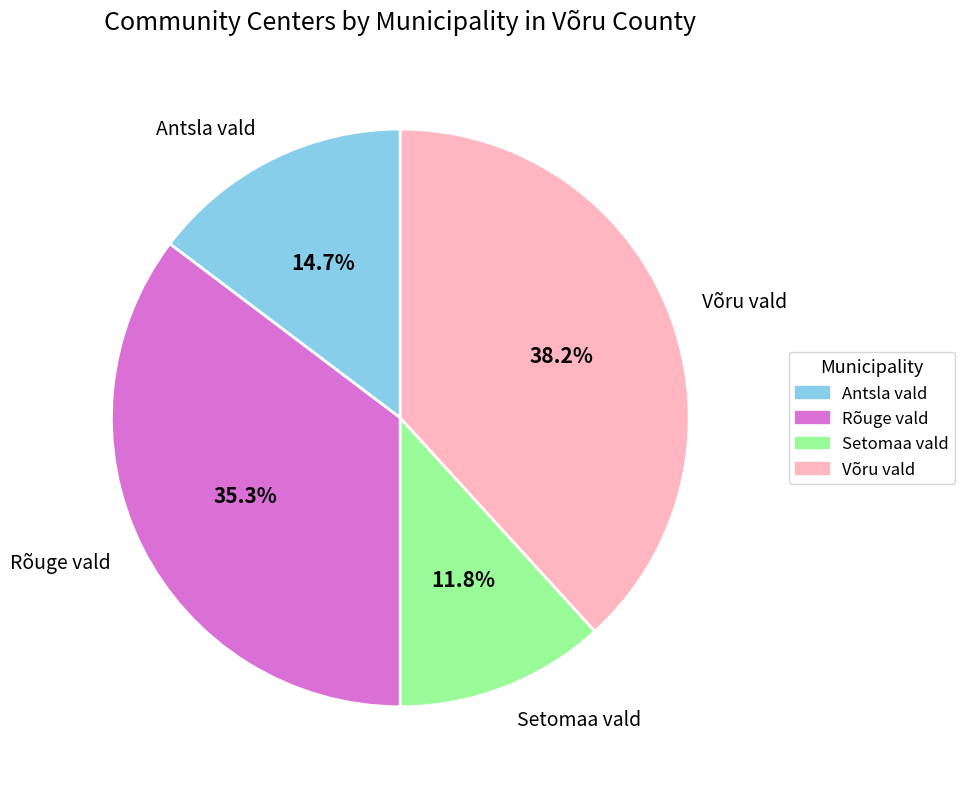

The Setomaa vald slice represents 25% of the pie. True or false?

False